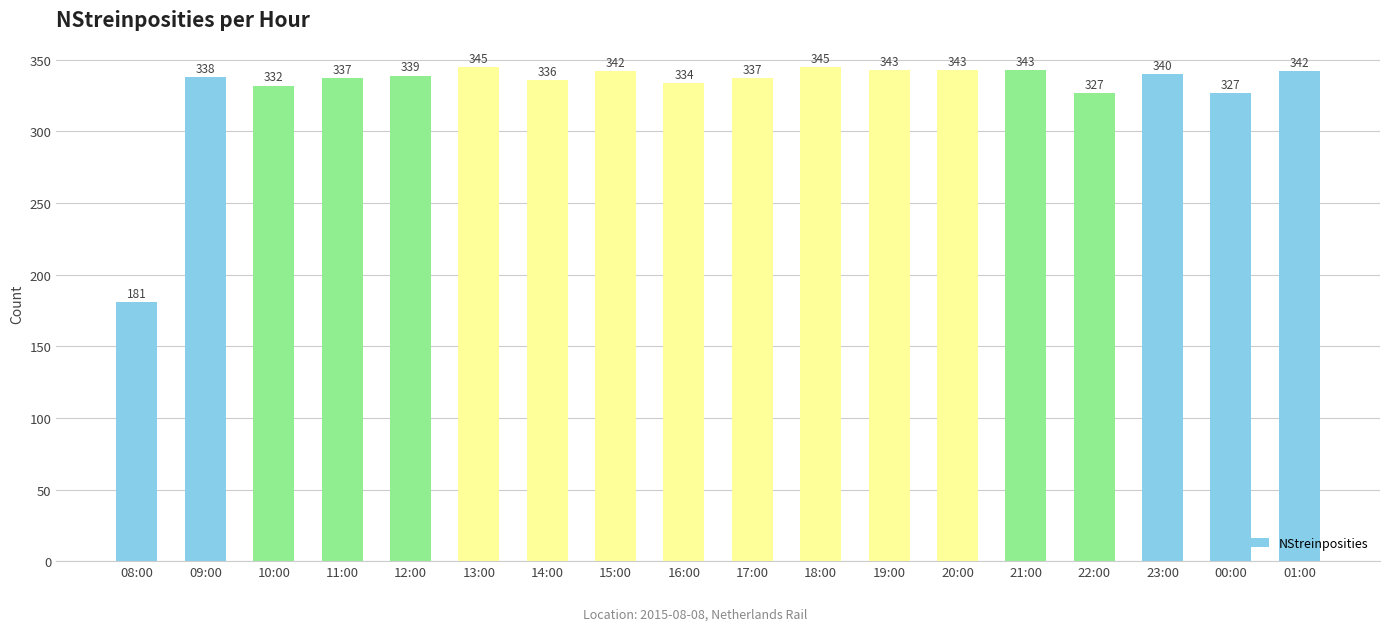

How many bars are there in total?

18